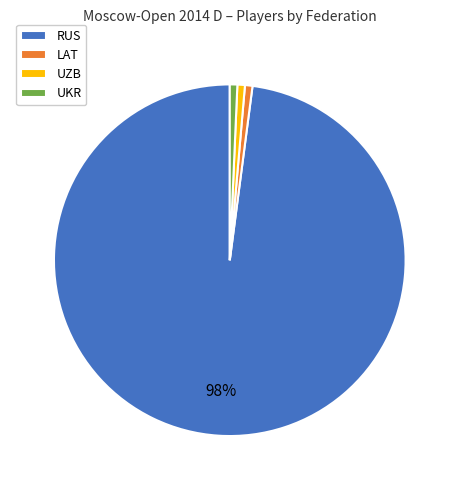

To the nearest percent, what percentage of the pie is LAT?

1%